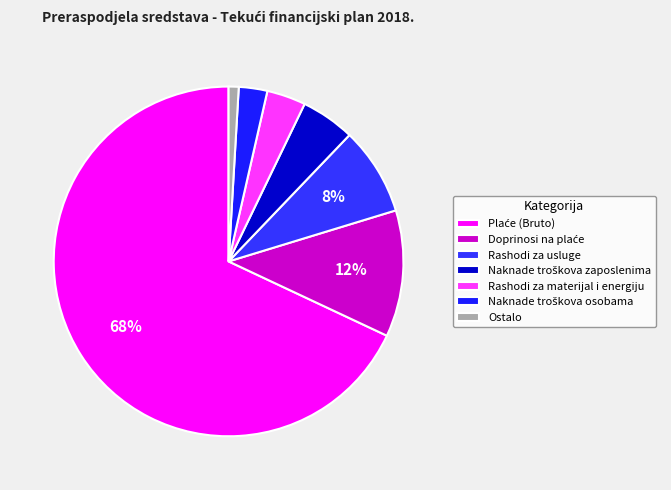

How many slices are in this pie chart?

7